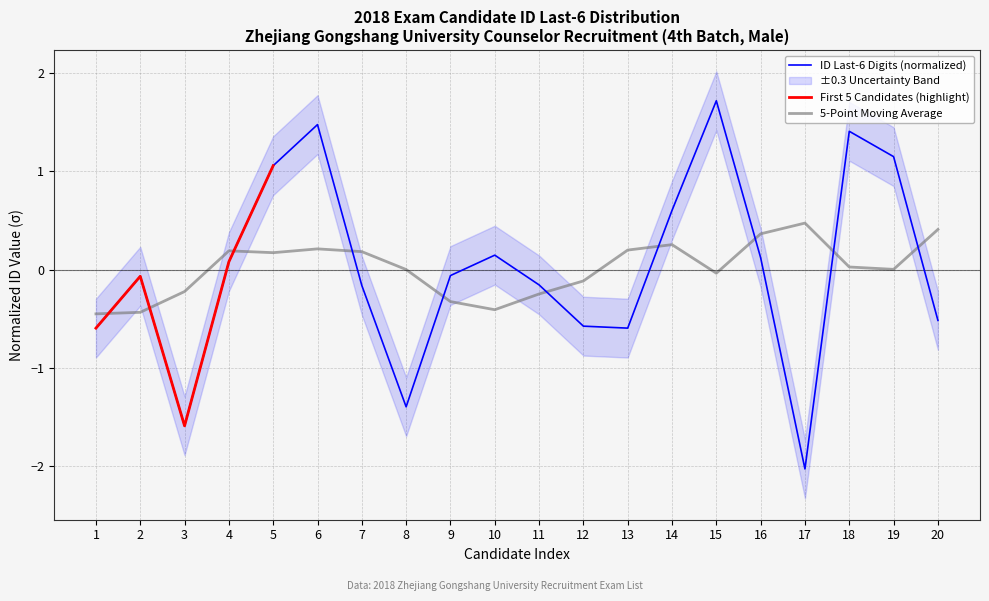

How many positive values are there?

9